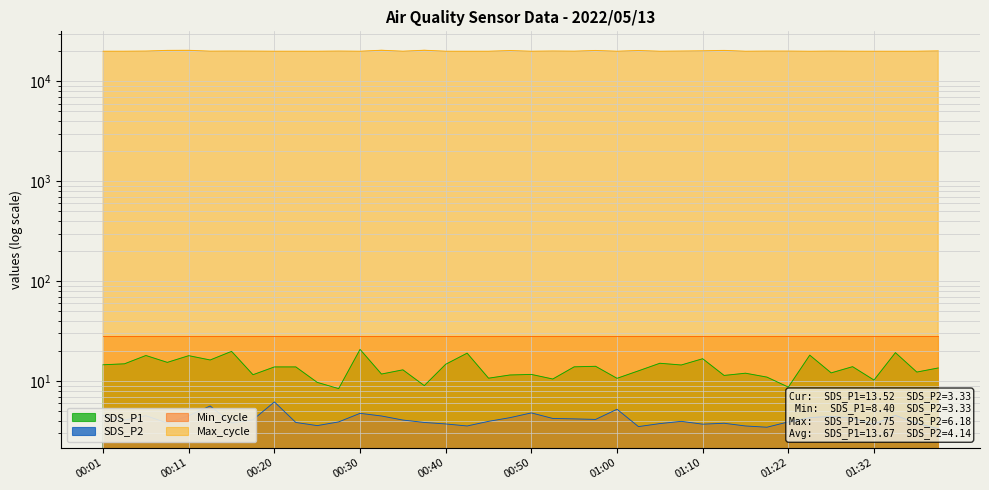

What position from the right is 00:52?

19